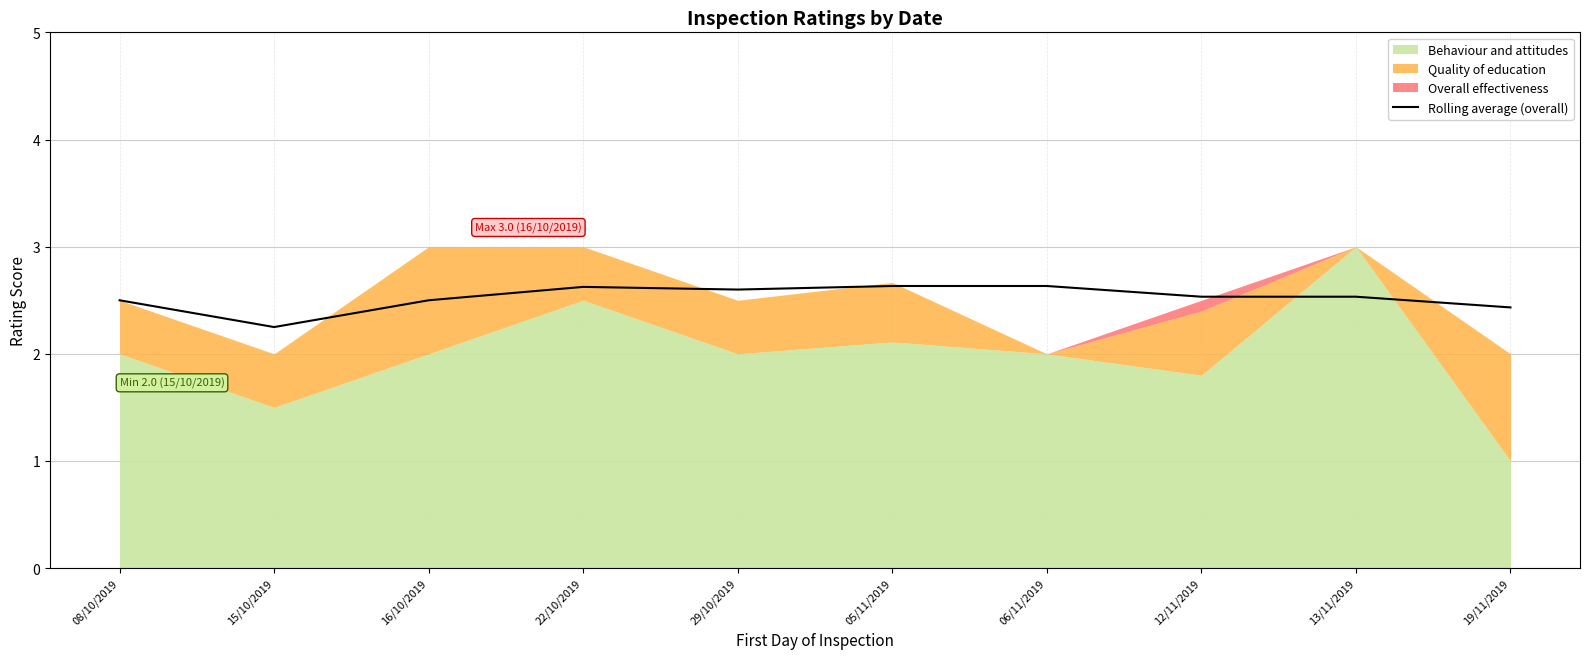

Is it true that Rolling average (overall) equals 2.2 at 15/10/2019?

True